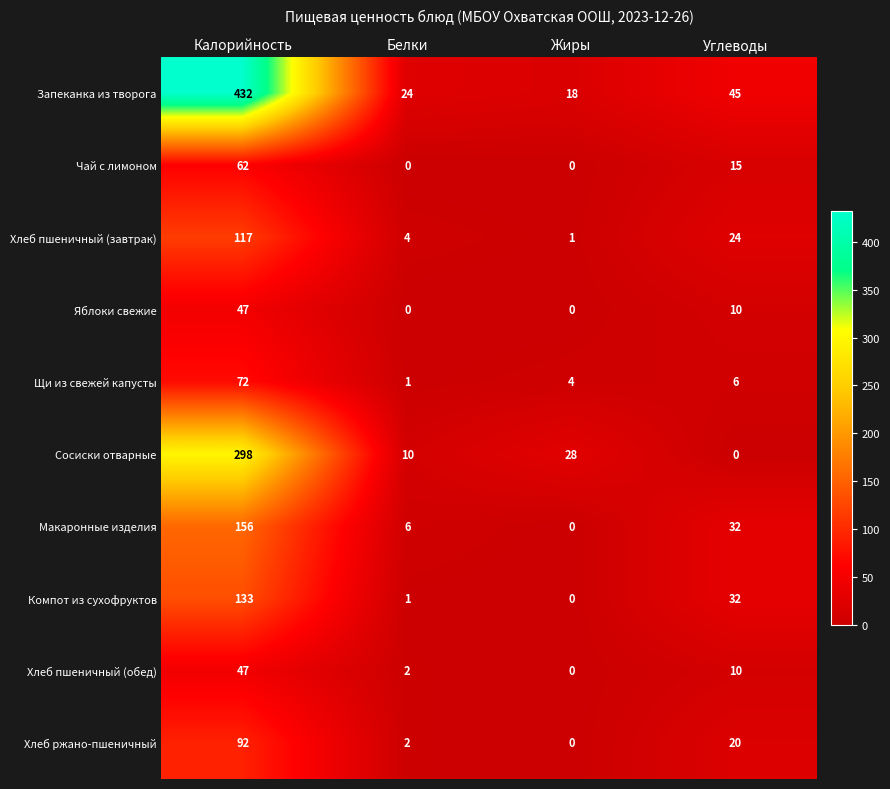

How many categories are shown in the chart?

4